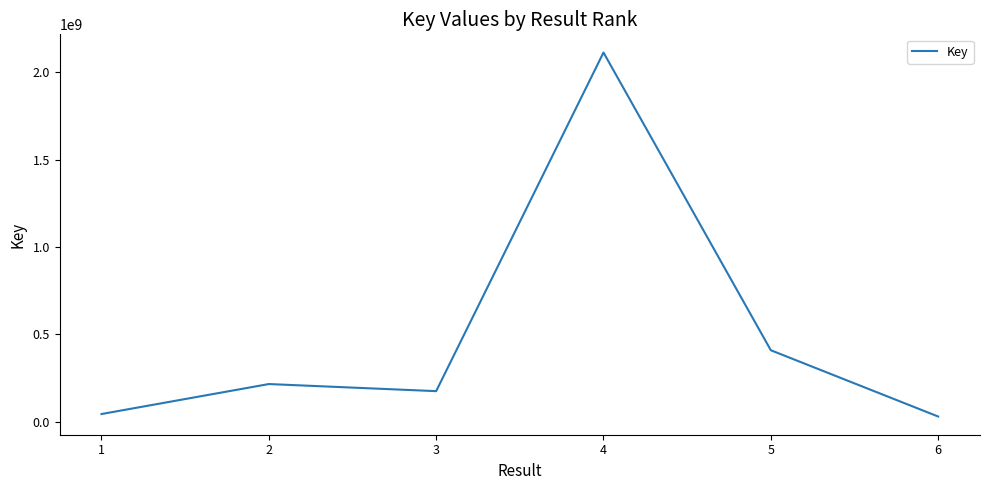

Where is the first local maximum?

2